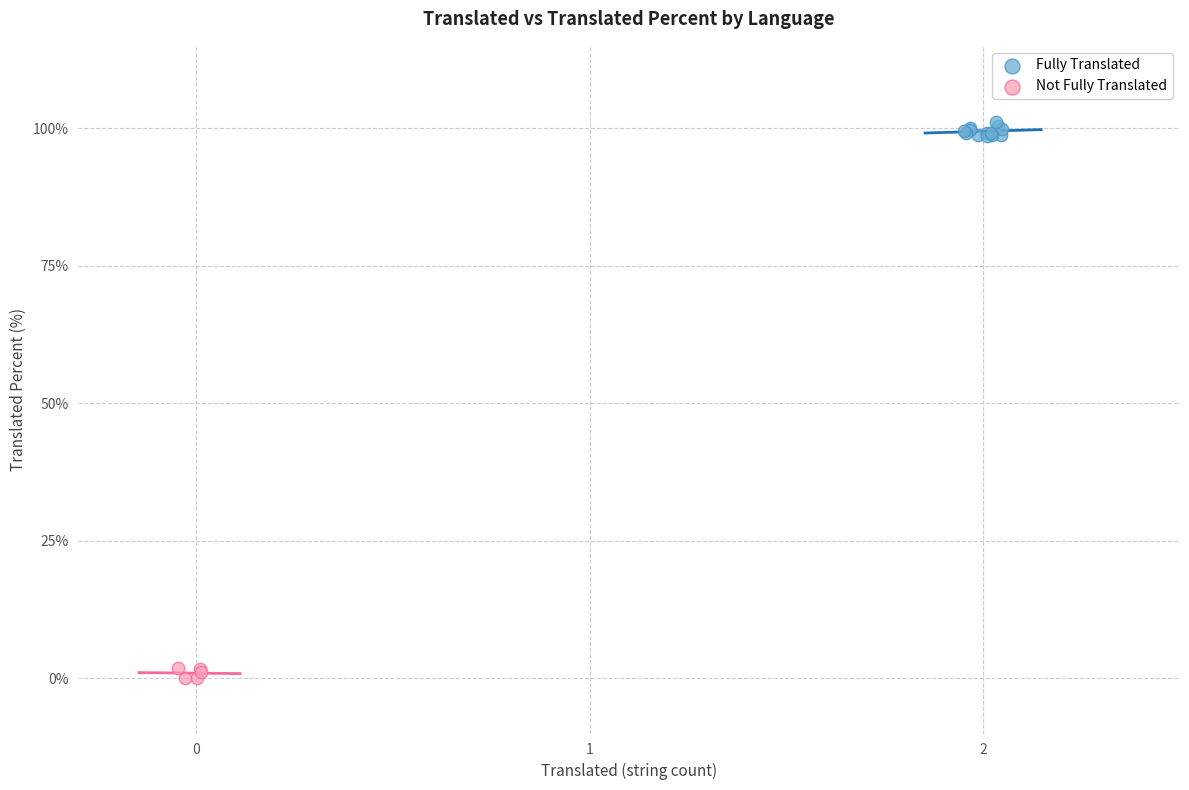

Which series reaches the maximum Y coordinate?

Fully Translated